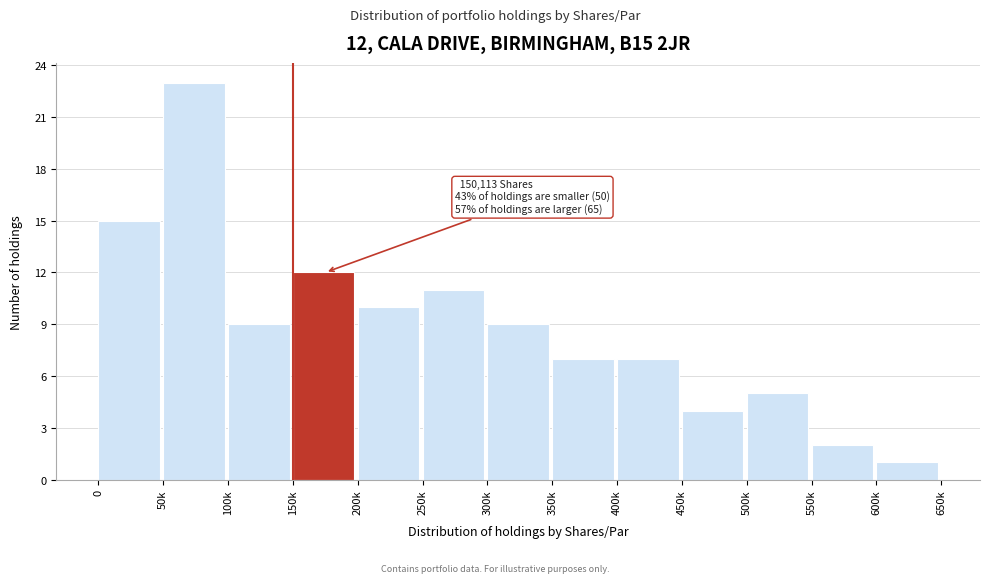

Reading left to right, extract all data points from this chart.

0=15	50k=23	100k=9	150k=12	200k=10	250k=11	300k=9	350k=7	400k=7	450k=4	500k=5	550k=2	600k=1